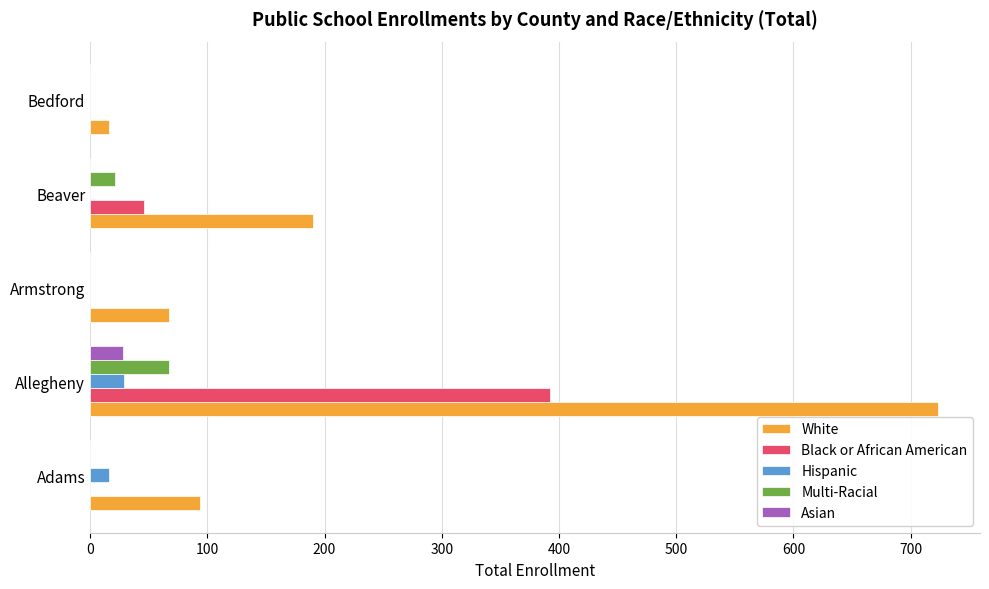

What is the highest value of the Hispanic series?

29